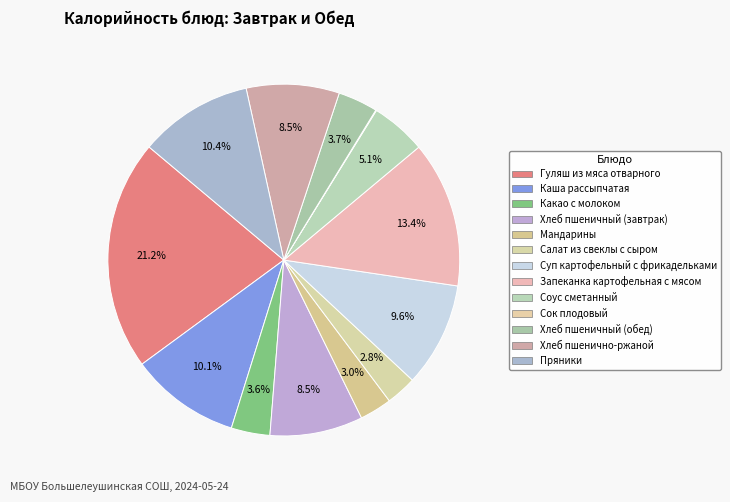

What percentage is the Запеканка картофельная с мясом slice, to the nearest percent?

13%